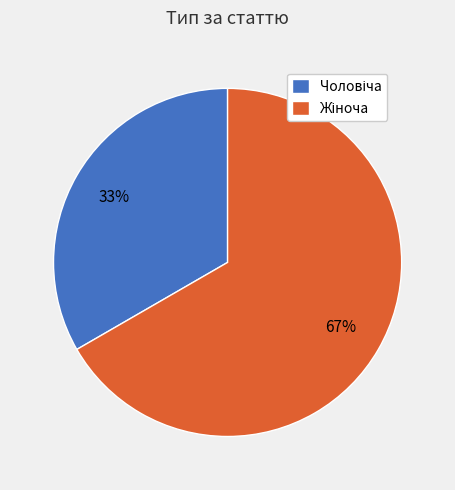

How many segments does this pie chart have?

2